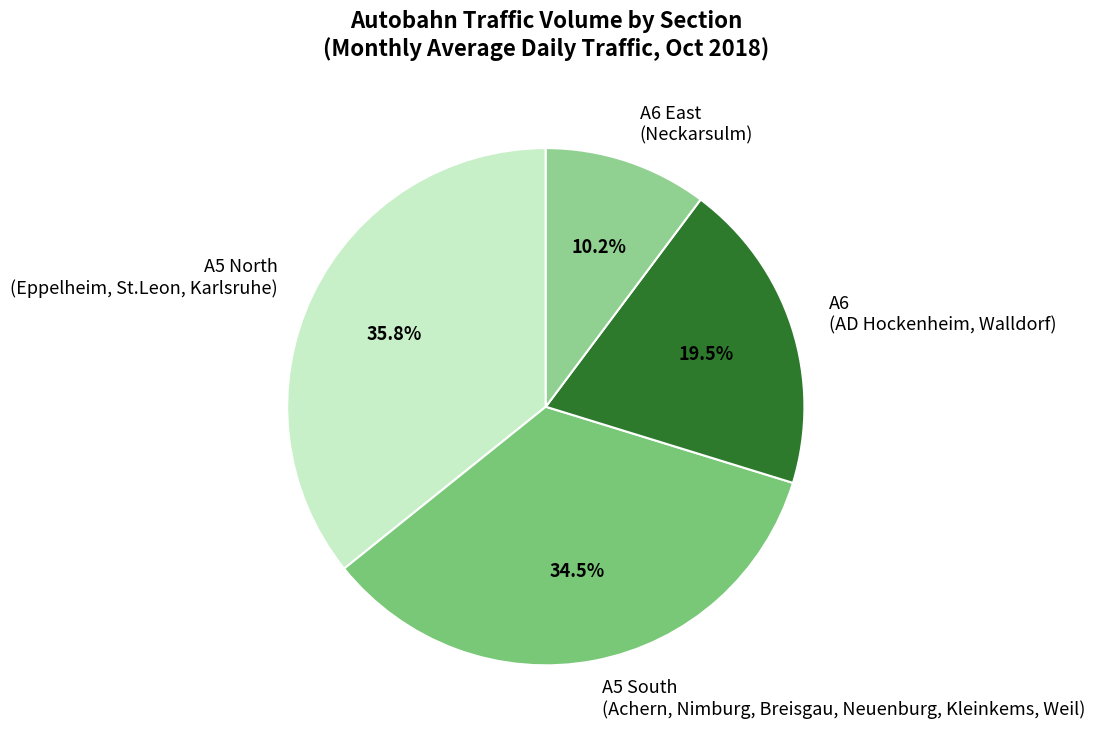

Which category has the smallest portion of the pie?

A6 East (Neckarsulm)